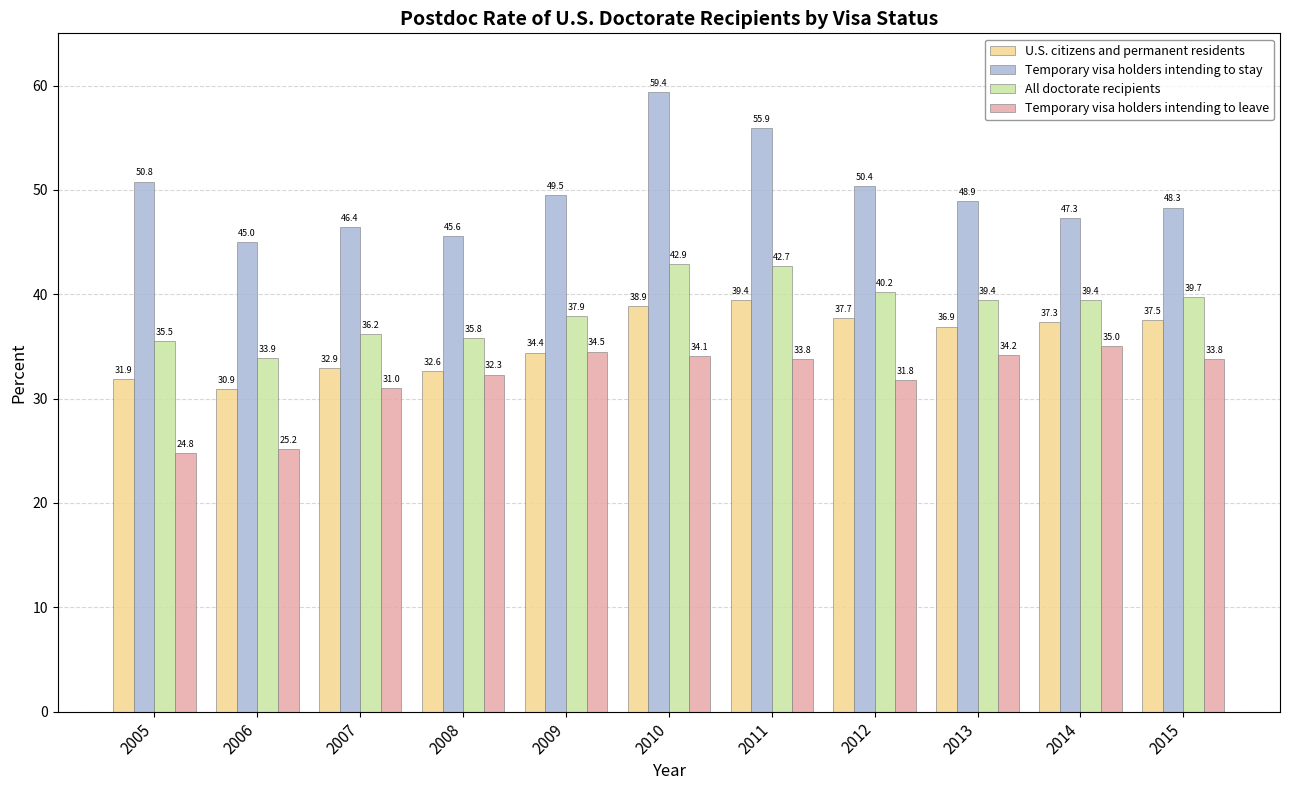

Rank the series by their average value, from lowest to highest.

Temporary visa holders intending to leave, U.S. citizens and permanent residents, All doctorate recipients, Temporary visa holders intending to stay